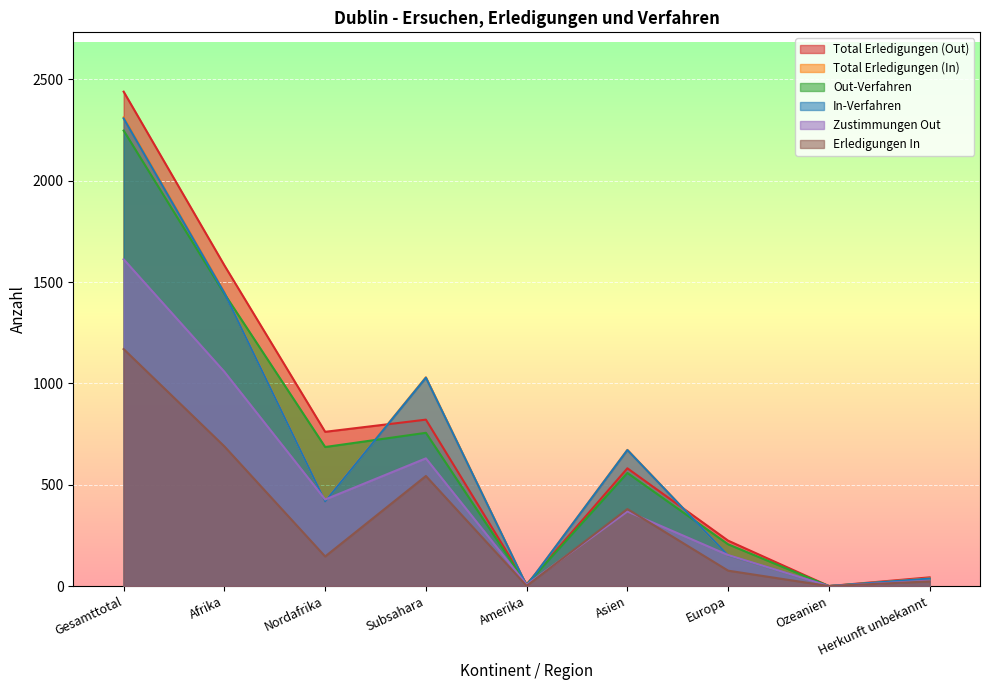

What is the maximum value for Zustimmungen Out?

1612